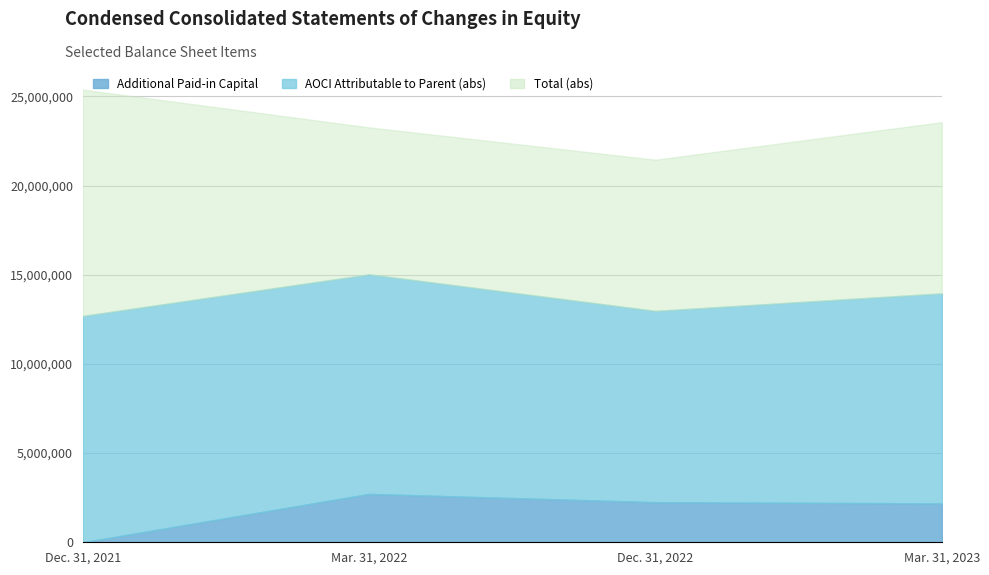

What is the approximate value of Additional Paid-in Capital at Dec. 31, 2022?

2248291